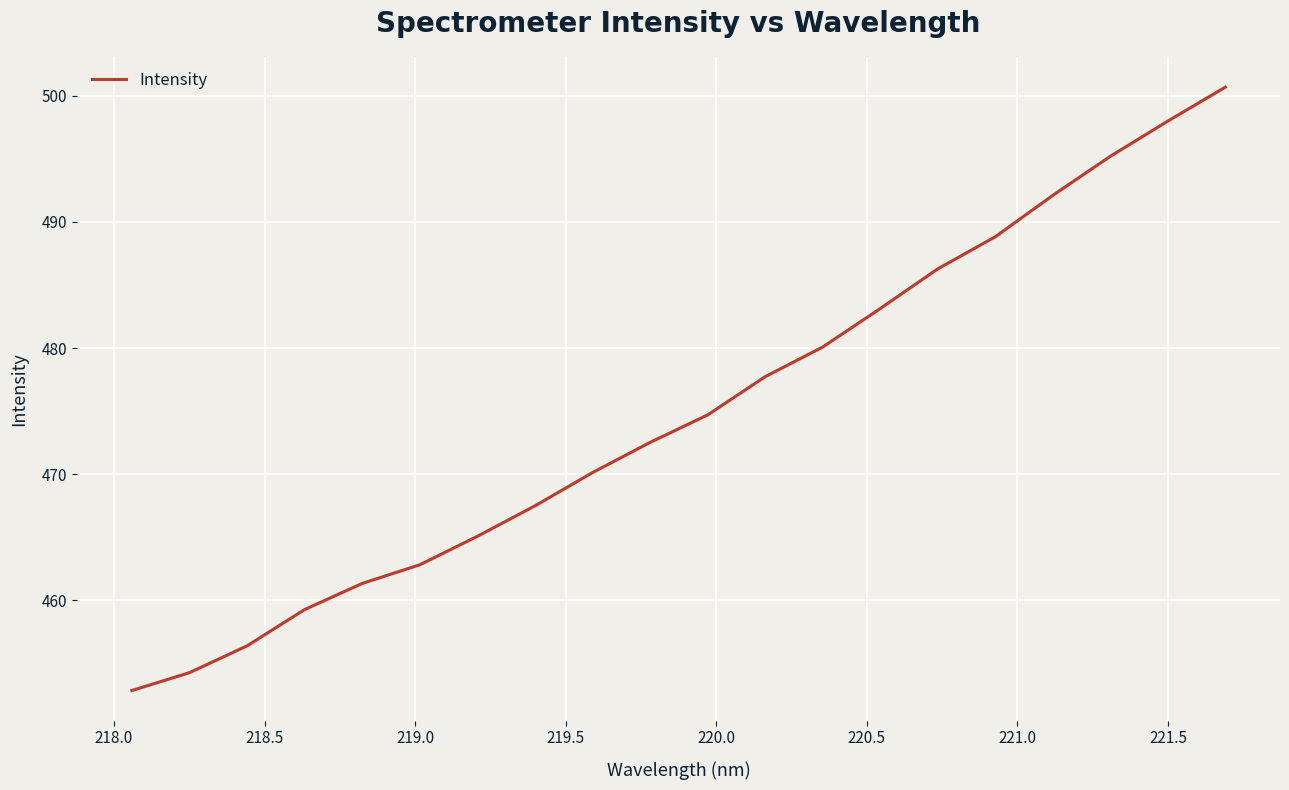

What is the greatest value displayed?

500.7